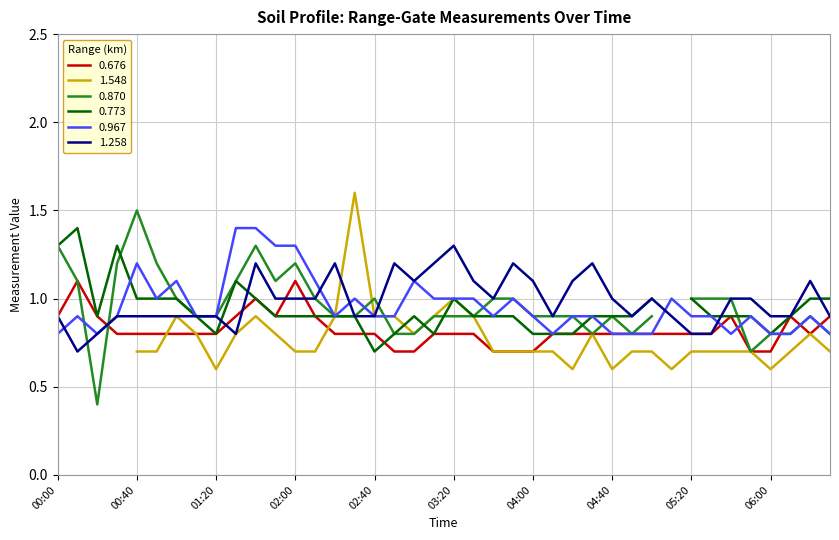

Does the chart have visible grid lines?

Yes